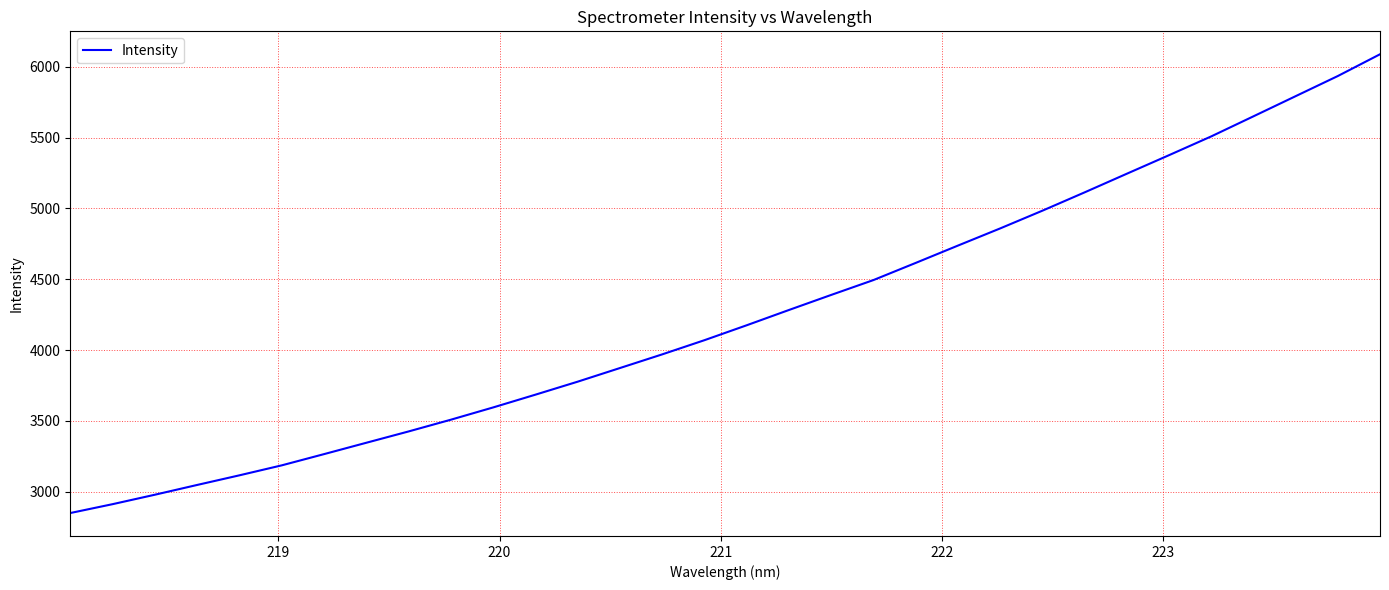

How many categories are shown in the chart?

32